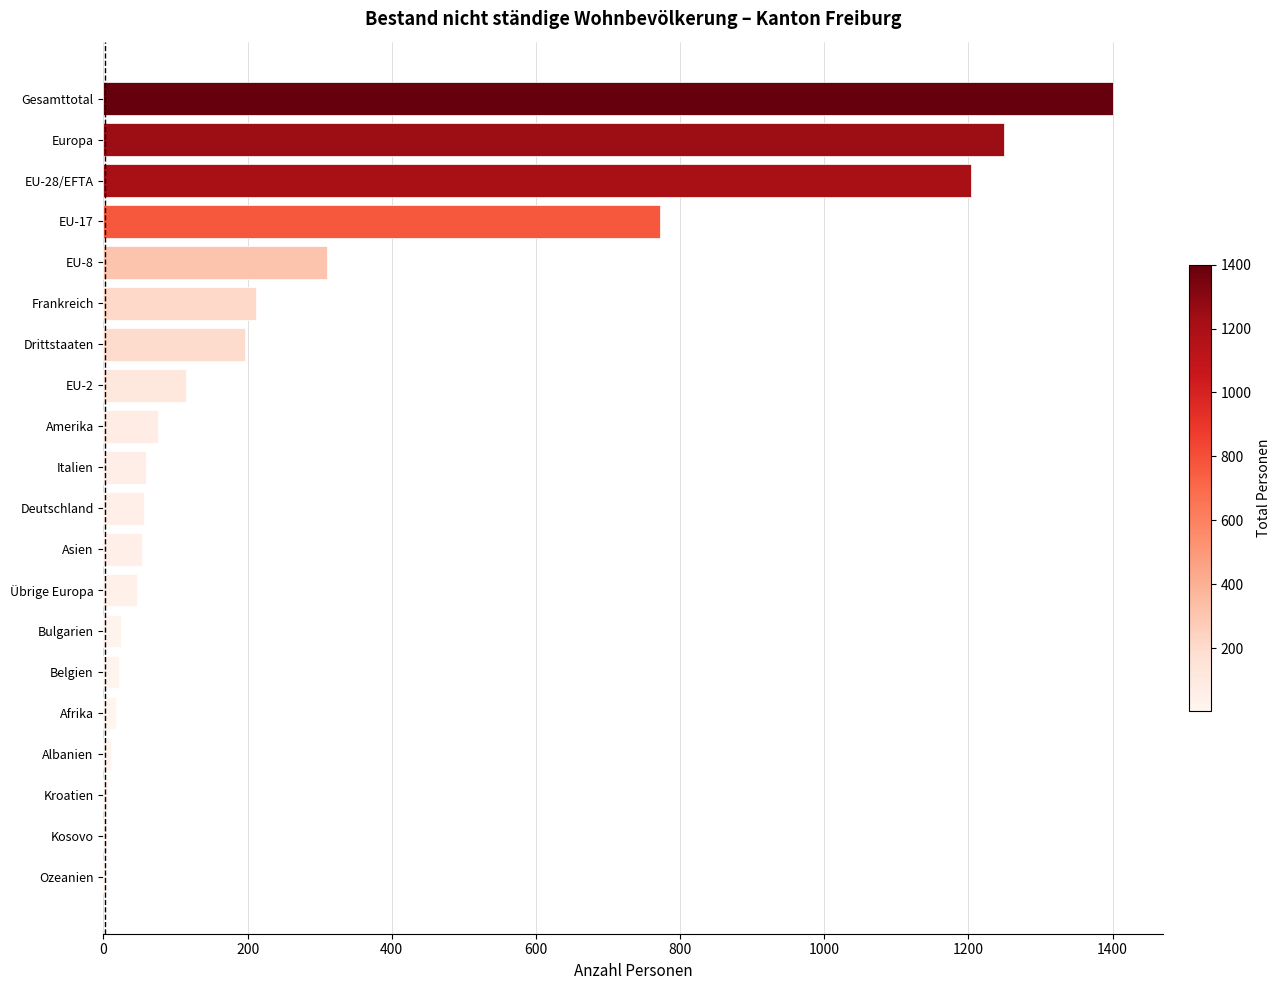

At which label is the value closest to 702?

EU-17